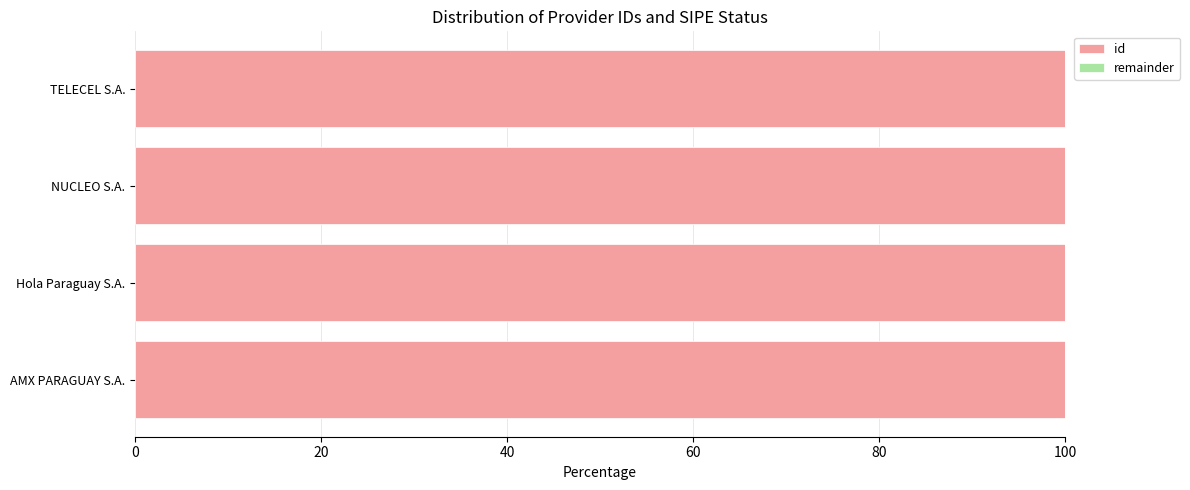

Is it true that id equals 130.3 at AMX PARAGUAY S.A.?

False